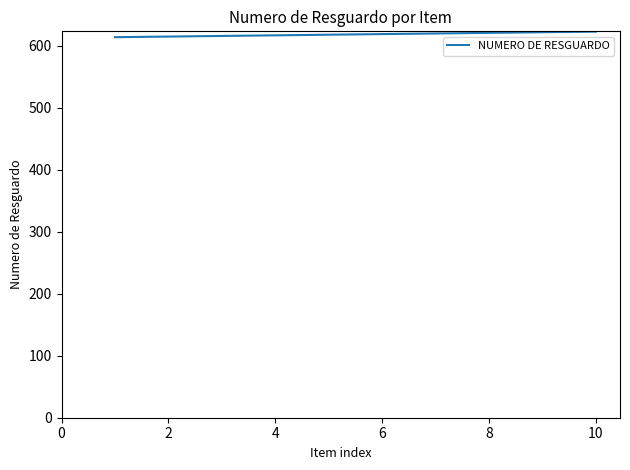

What is the maximum value shown in the chart?

623